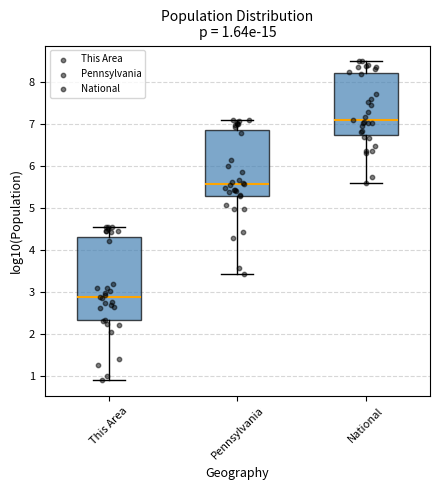

Which box is the tallest, from its lower edge to its upper edge?

This Area